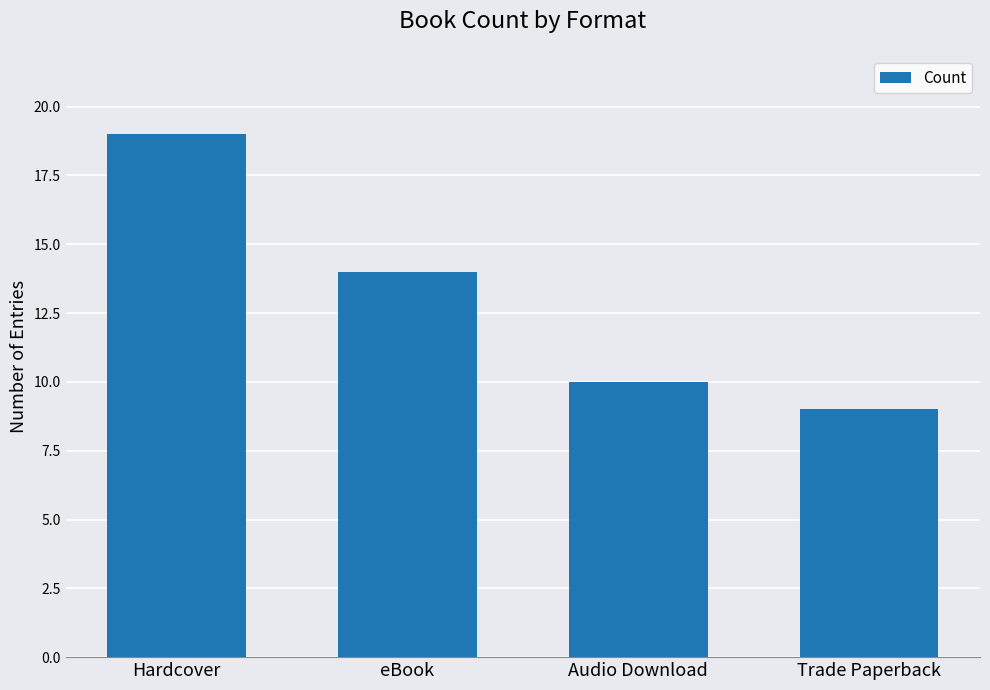

Reading left to right, extract all data points from this chart.

19	14	10	9